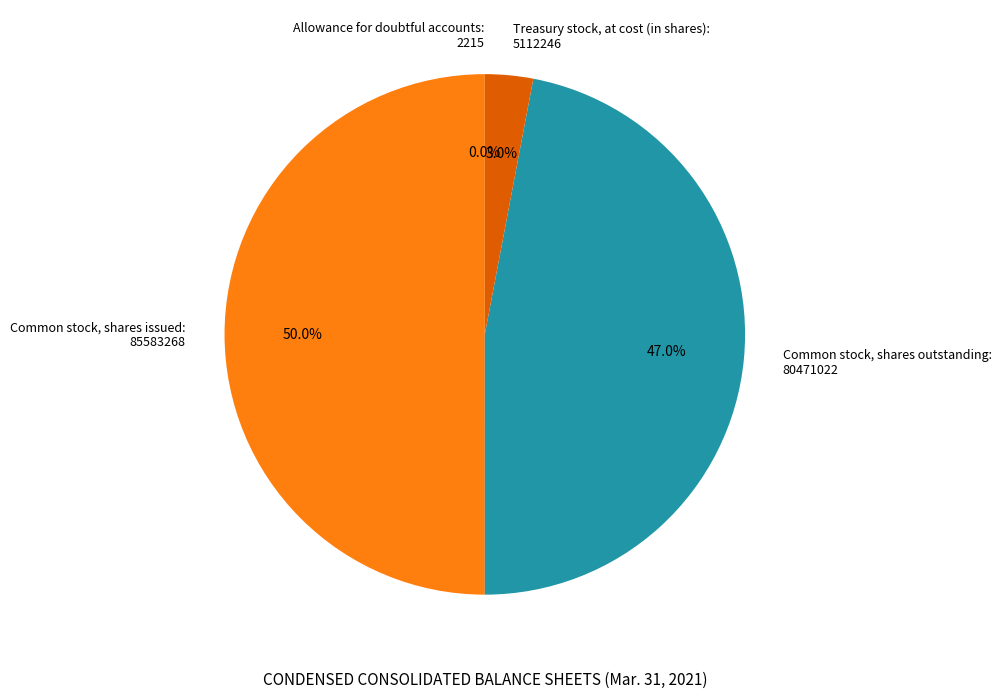

Approximately how many times larger is the value at Common stock, shares outstanding: 80471022 compared to Common stock, shares issued: 85583268?

0.9